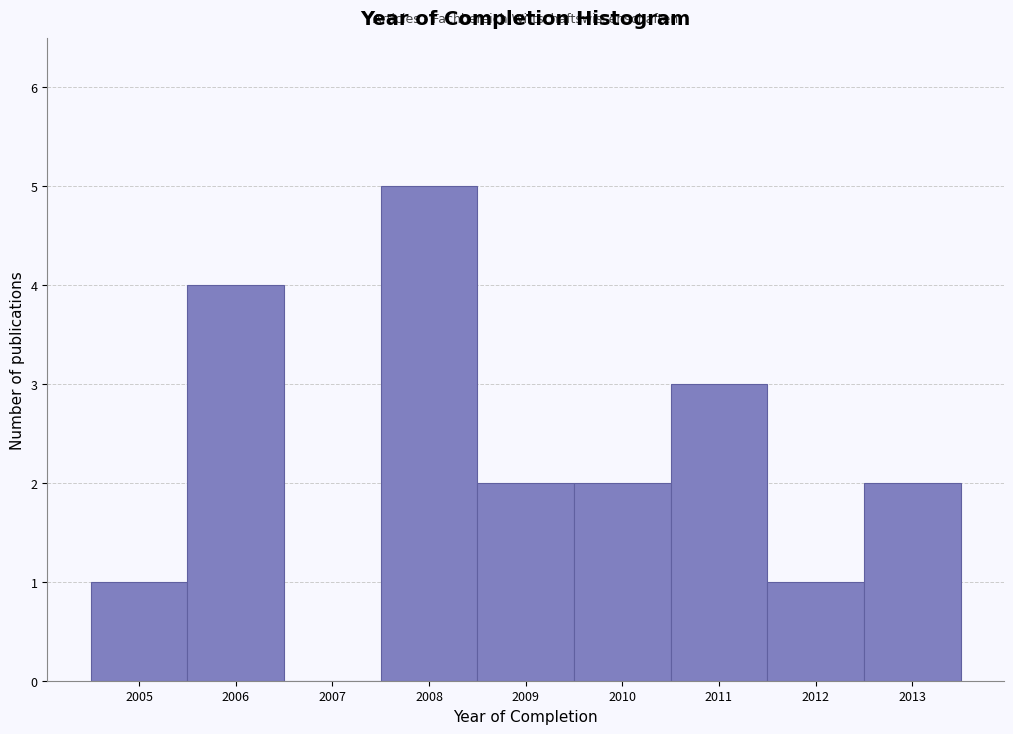

Over which range of the x-axis is the bar tallest?

2007.5 to 2008.5